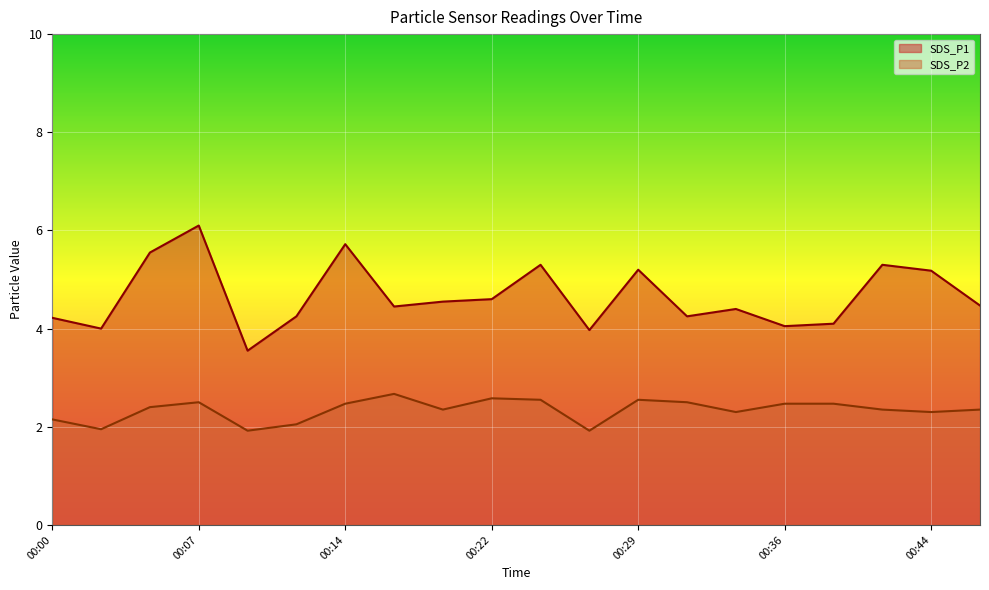

What is the greatest value displayed?

6.1